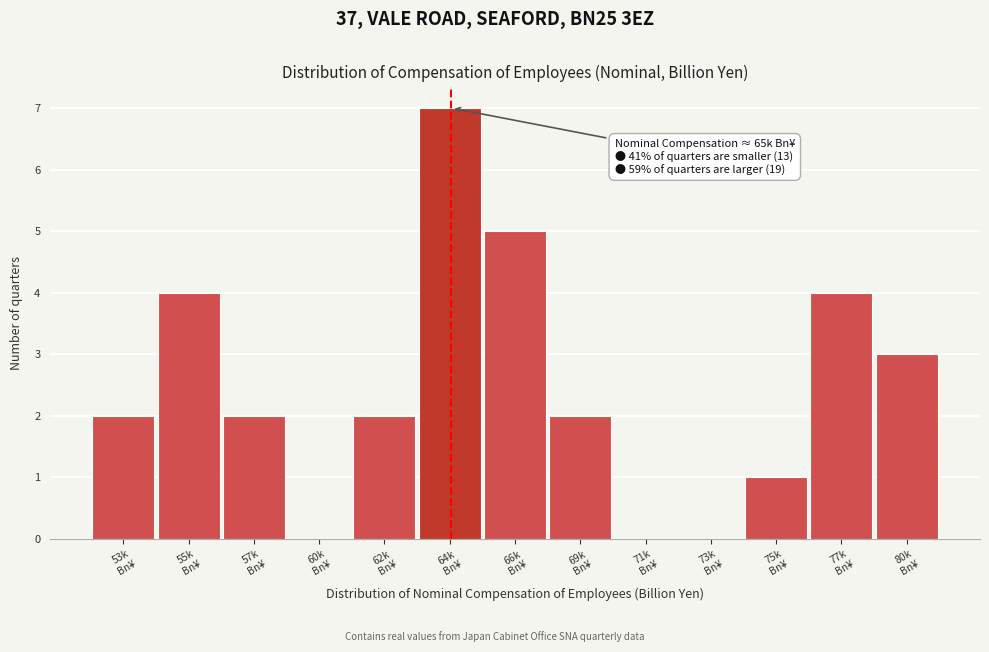

What is the greatest value displayed?

7